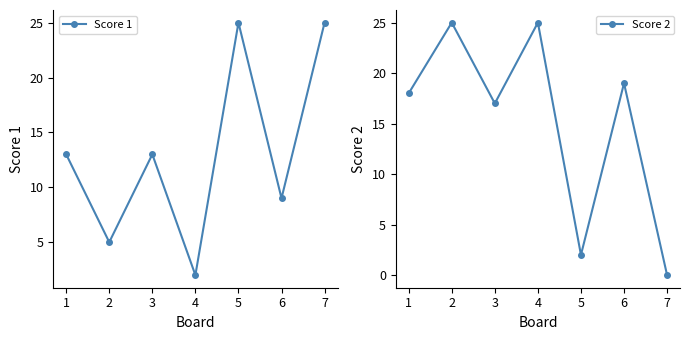

Count the number of data series in this chart.

2